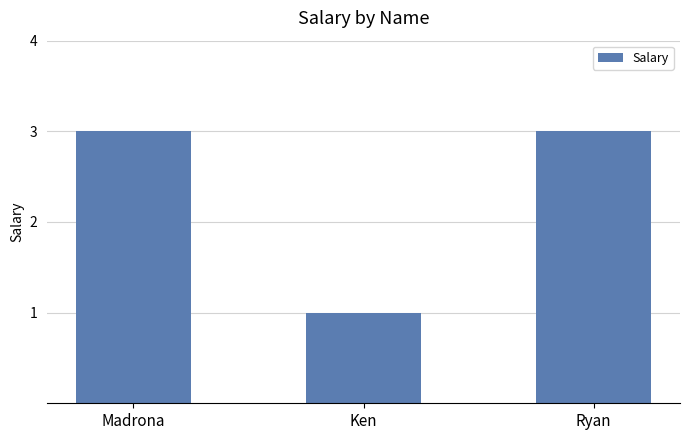

The value at Ken is 1. True or false?

True